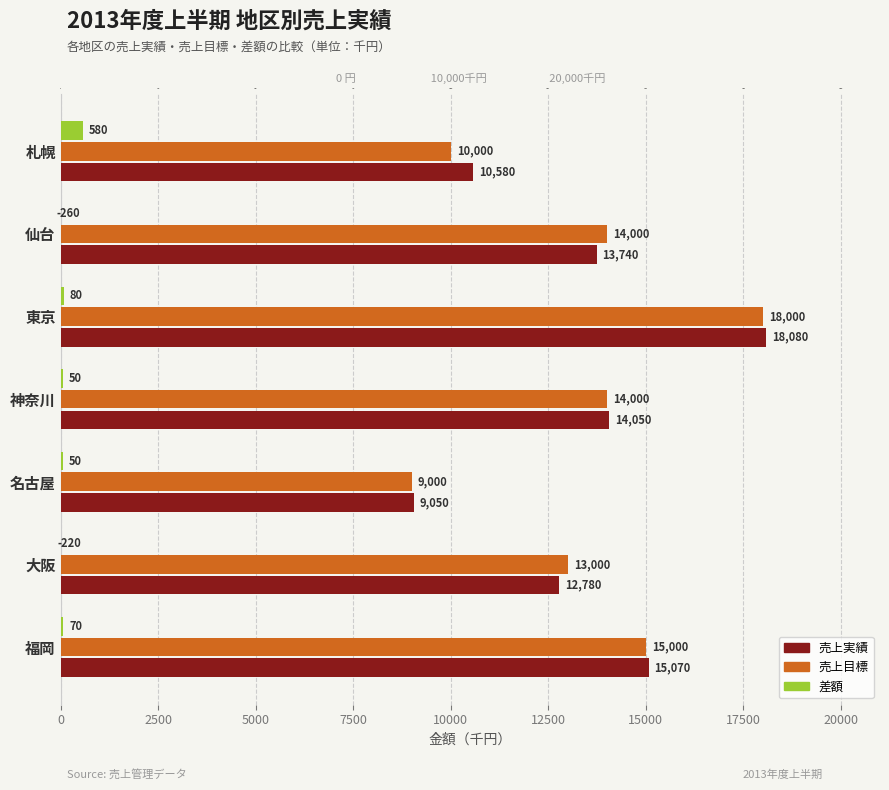

At 名古屋, list the series in order from smallest to largest.

差額, 売上目標, 売上実績